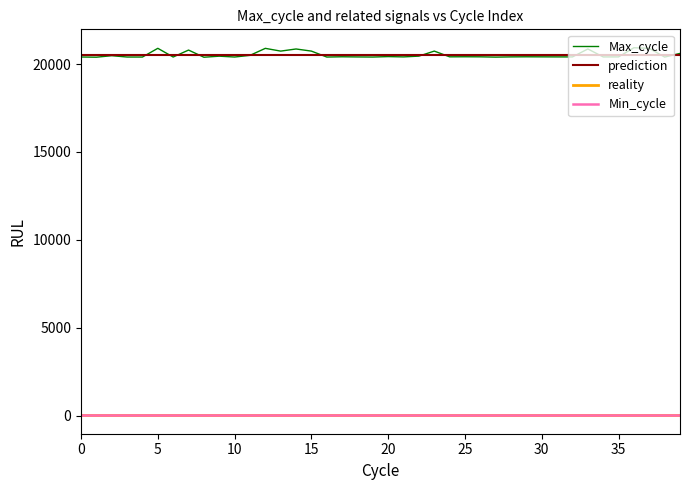

What is the difference between the maximum and minimum values in the Max_cycle series?

541